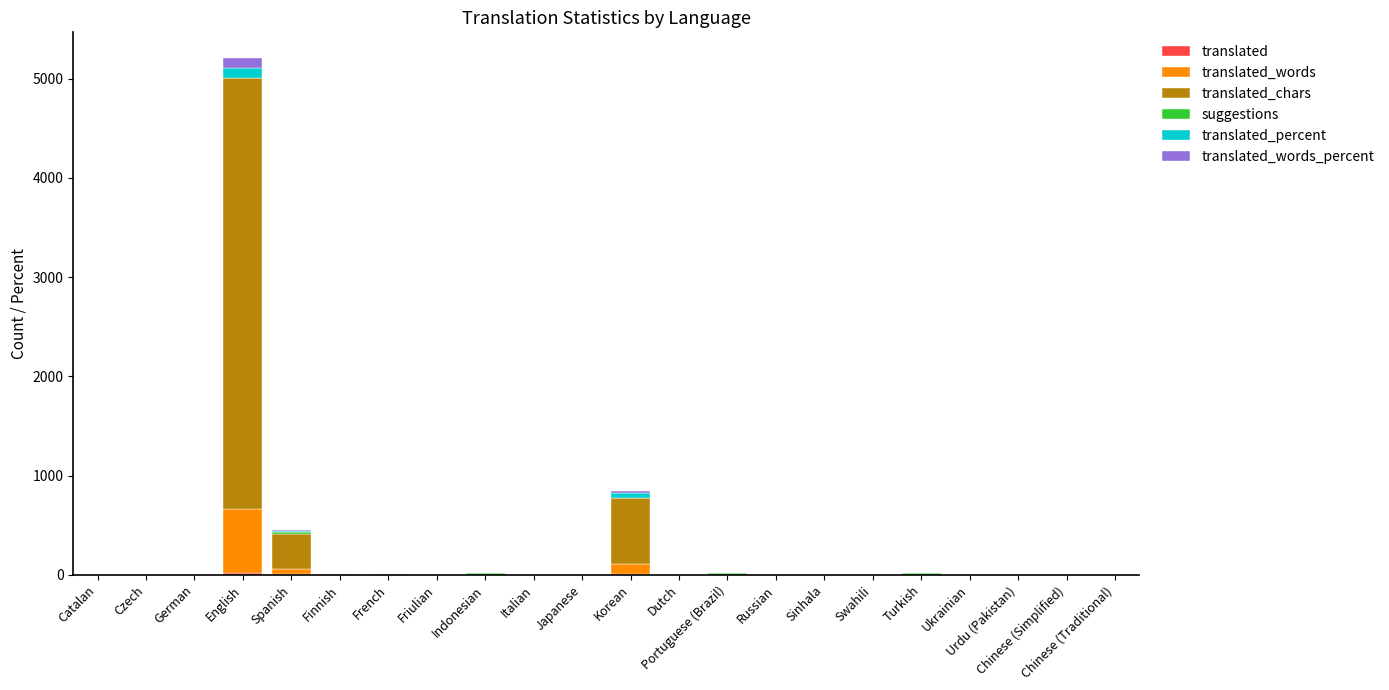

Are the bars grouped side by side (vs. stacked)?

No